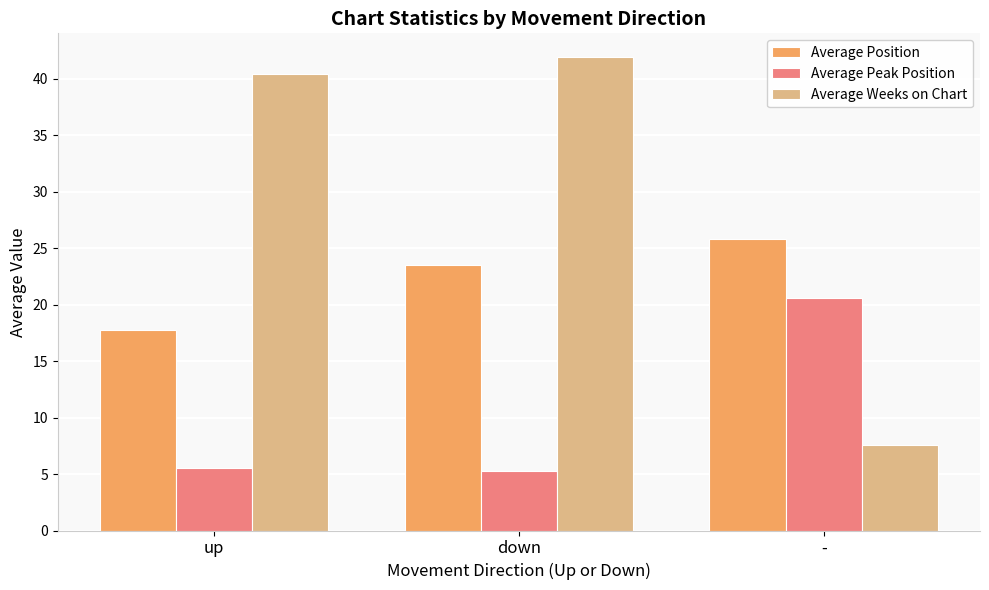

What is the difference between the Average Weeks on Chart values at - and down?

34.3